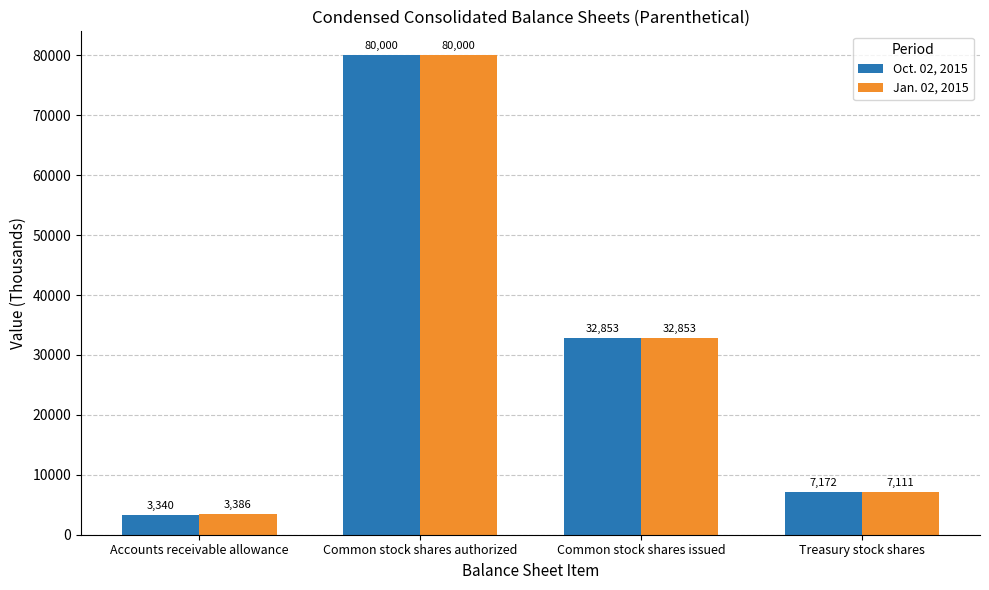

What is the difference between the maximum and minimum values in the Jan. 02, 2015 series?

76614